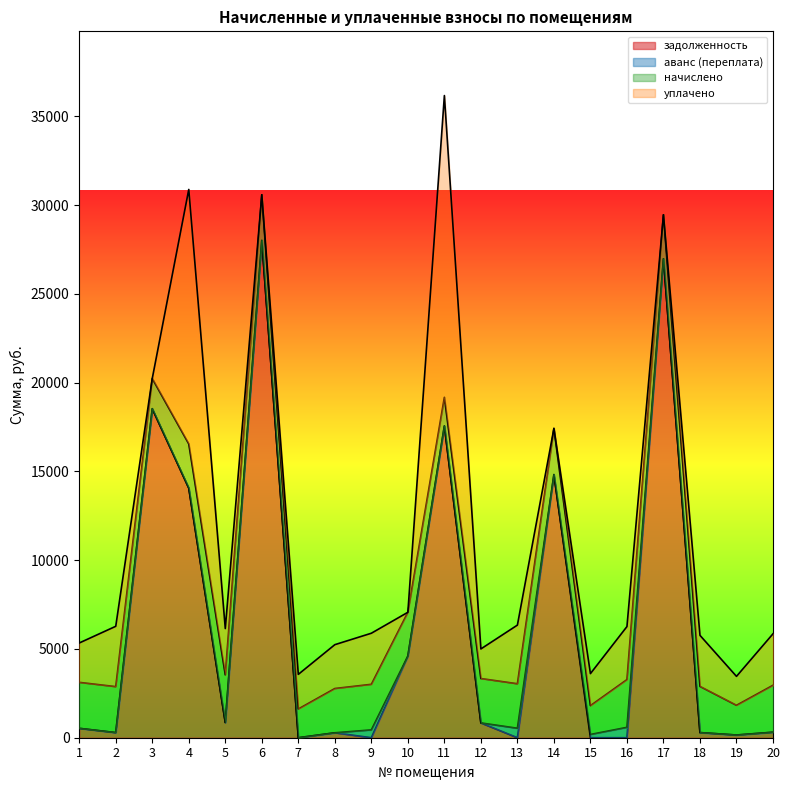

Reading left to right, list all the values displayed in this chart.

задолженность: 1=528.4	2=287.8	3=18530.6	4=14057.1	5=853.9	6=28008.5	7=0.0	8=277.1	9=0.0	10=4597.7	11=17558.6	12=833.3	13=0.0	14=14820.2	15=0.0	16=0.0	17=26975.8	18=288.9	19=152.1	20=310.0
аванс (переплата): 1=0.0	2=0.0	3=0.0	4=0.0	5=0.0	6=0.0	7=0.0	8=0.0	9=440.8	10=0.0	11=0.0	12=0.0	13=533.8	14=0.0	15=182.8	16=584.2	17=0.0	18=0.0	19=0.0	20=0.0
начислено: 1=2589.1	2=2589.1	3=1701.9	4=2488.7	5=2684.0	6=2572.4	7=1618.2	8=2494.3	9=2566.8	10=2466.4	11=1612.6	12=2499.8	13=2505.4	14=2600.3	15=1623.8	16=2689.6	17=2477.5	18=2600.3	19=1674.0	20=2644.9
уплачено: 1=2217.8	2=3398.8	3=0.0	4=14333.6	5=2610.0	6=0.0	7=1950.3	8=2469.2	9=2877.1	10=0.0	11=16995.7	12=1667.4	13=3303.7	14=0.0	15=1803.9	16=2986.9	17=0.0	18=2876.2	19=1629.4	20=2898.8